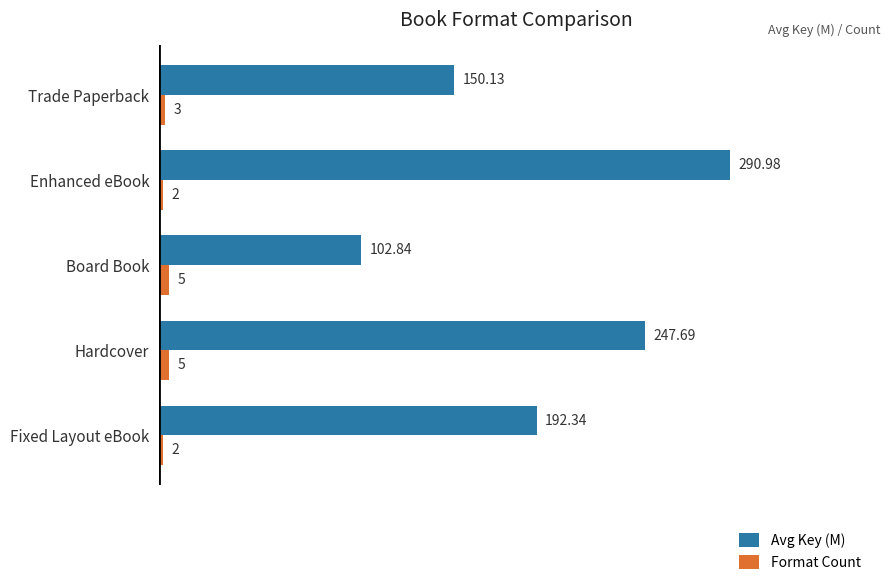

Count the Format Count values in the range 2 to 5.

5